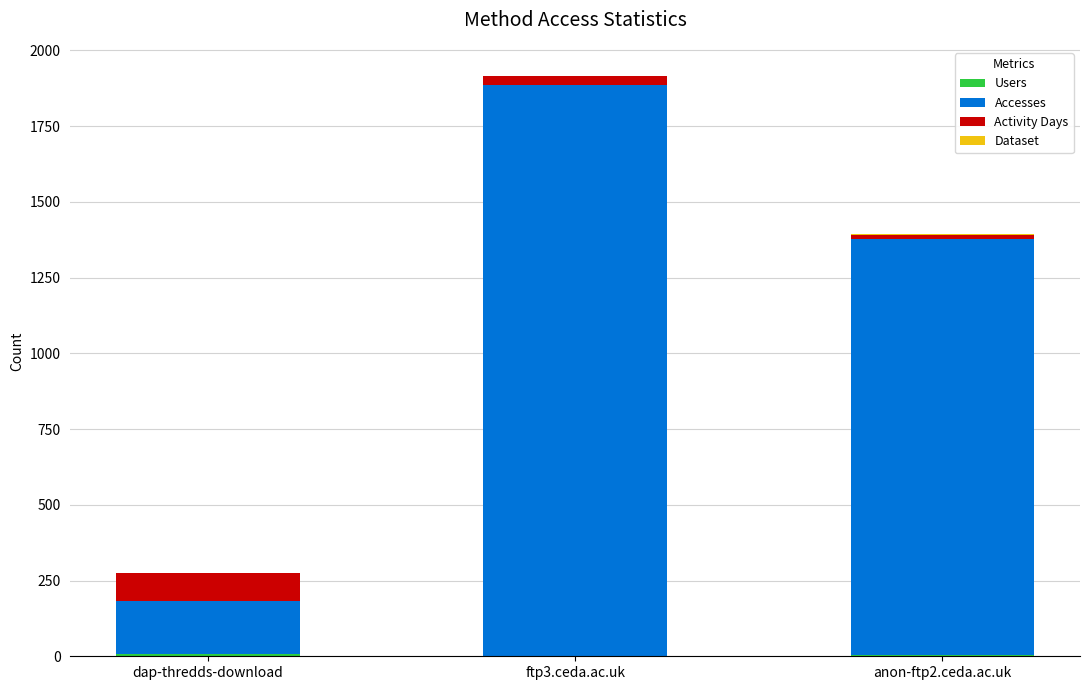

At which category is the sum across all series the highest?

ftp3.ceda.ac.uk